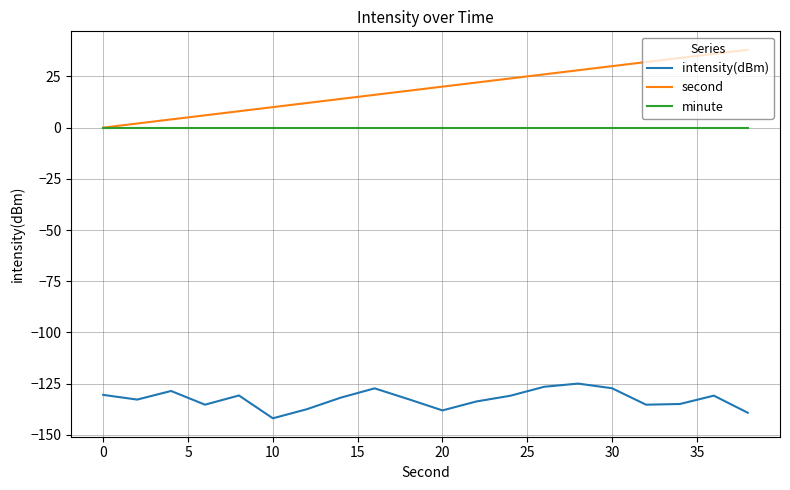

How many lines are shown in the chart?

3